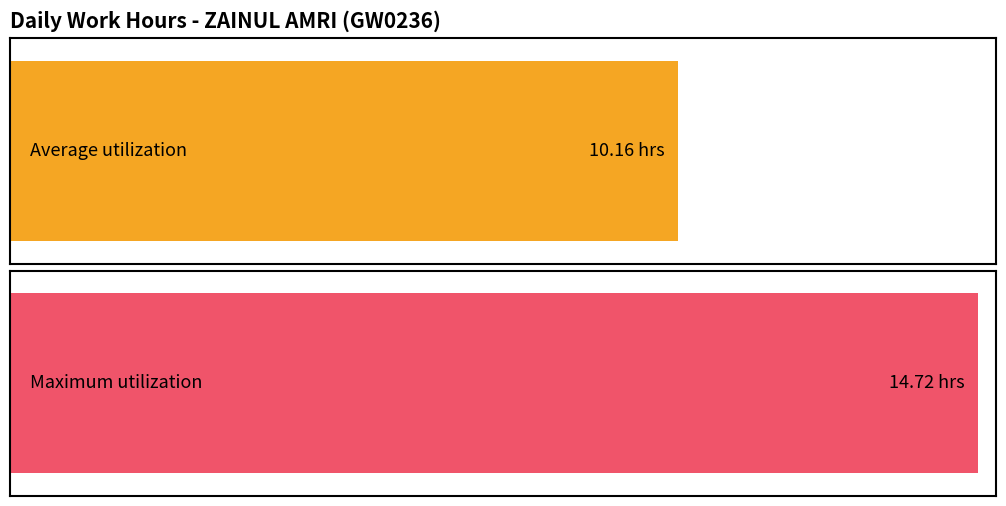

How many distinct data groups are displayed?

1